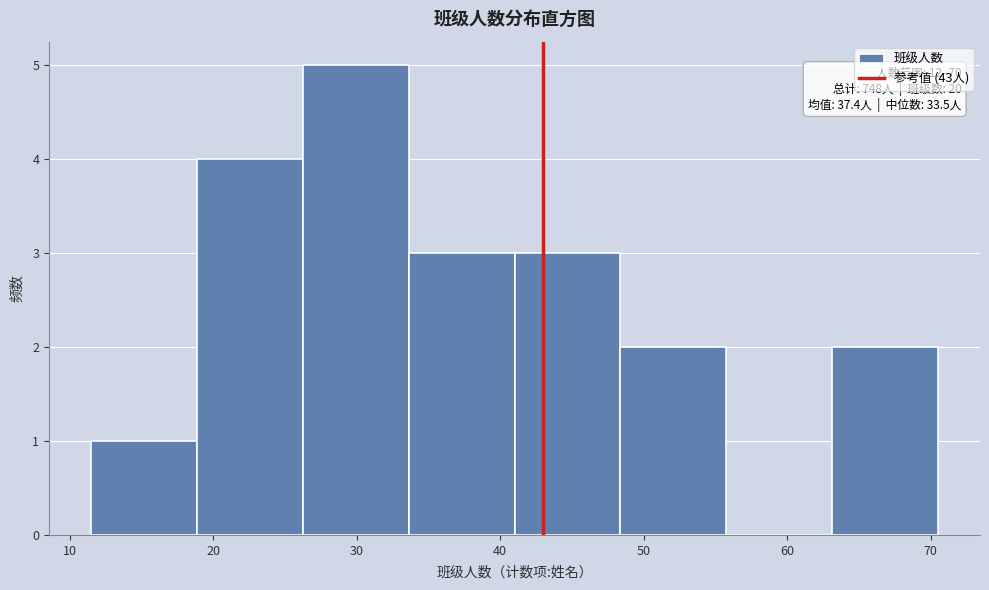

Which range on the x-axis has the tallest bar?

26 to 34